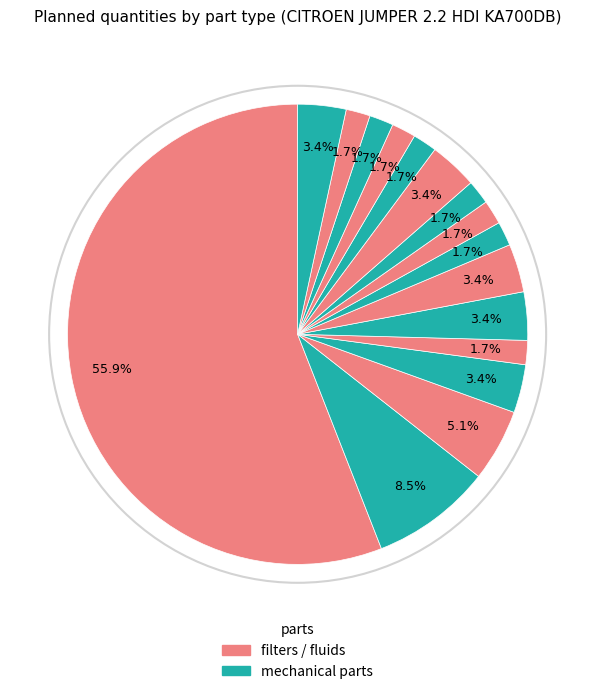

How many segments does this pie chart have?

16